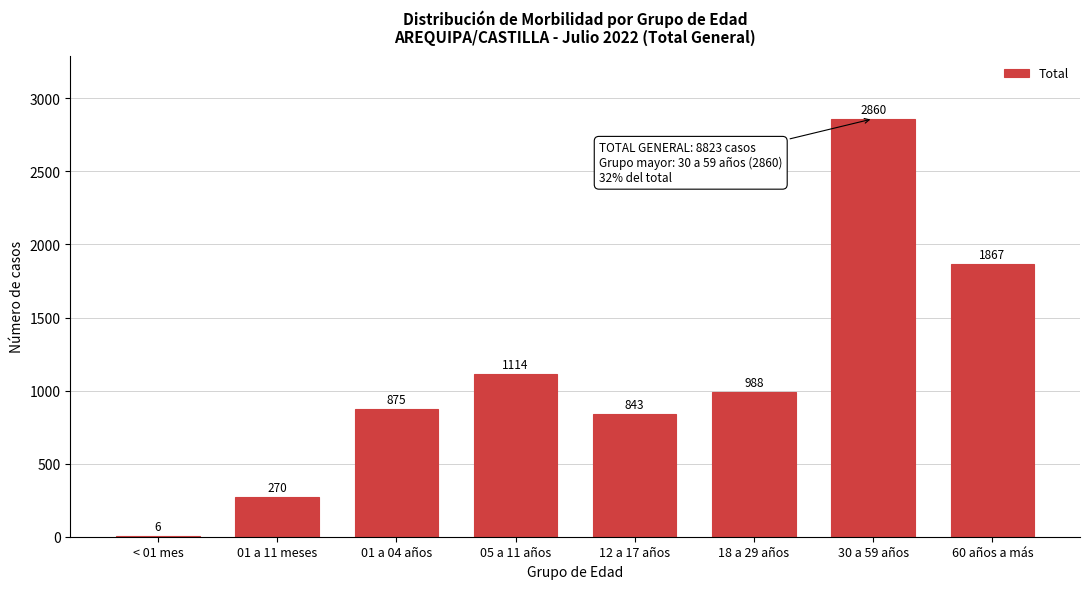

Reading right to left, what are all the values shown in this chart?

60 años a más=1867	30 a 59 años=2860	18 a 29 años=988	12 a 17 años=843	05 a 11 años=1114	01 a 04 años=875	01 a 11 meses=270	< 01 mes=6